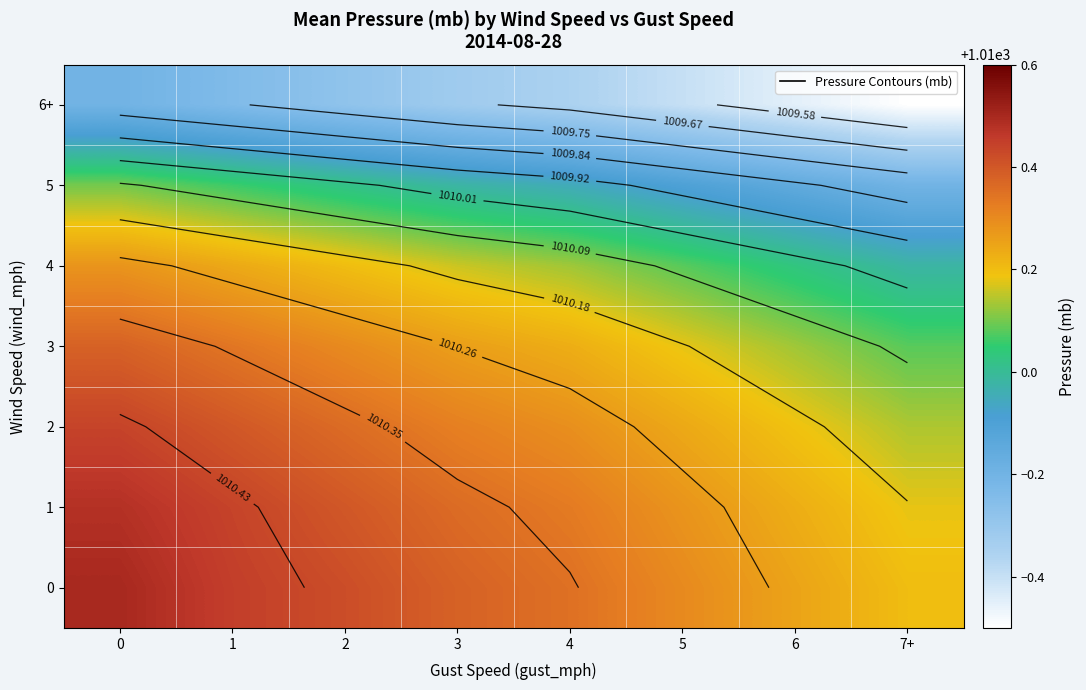

What is the sum of the 5 values at 4 and 5?

2019.8